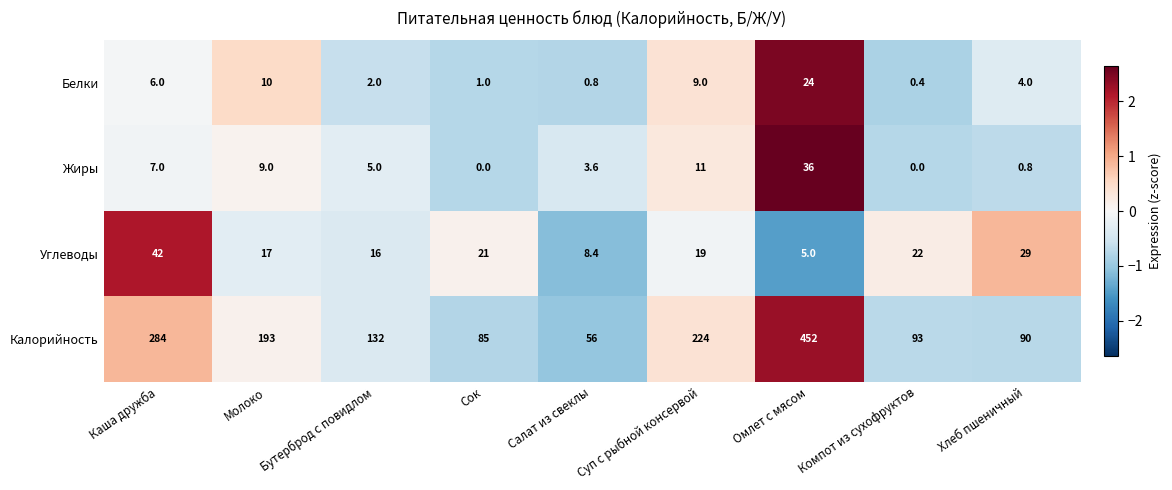

What is the difference between the maximum and minimum values in the Калорийность series?

396.0